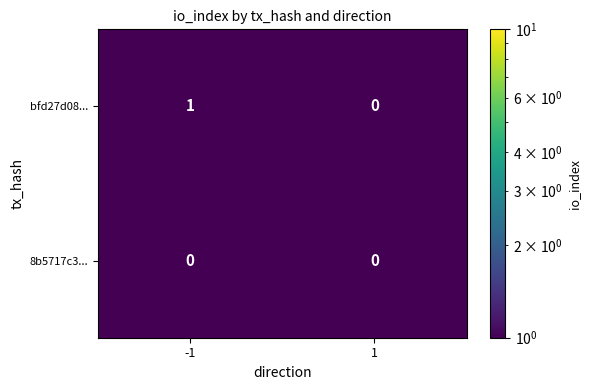

Reading left to right, transcribe all the data shown in this chart.

bfd27d08...: -1=1	1=0
8b5717c3...: -1=0	1=0